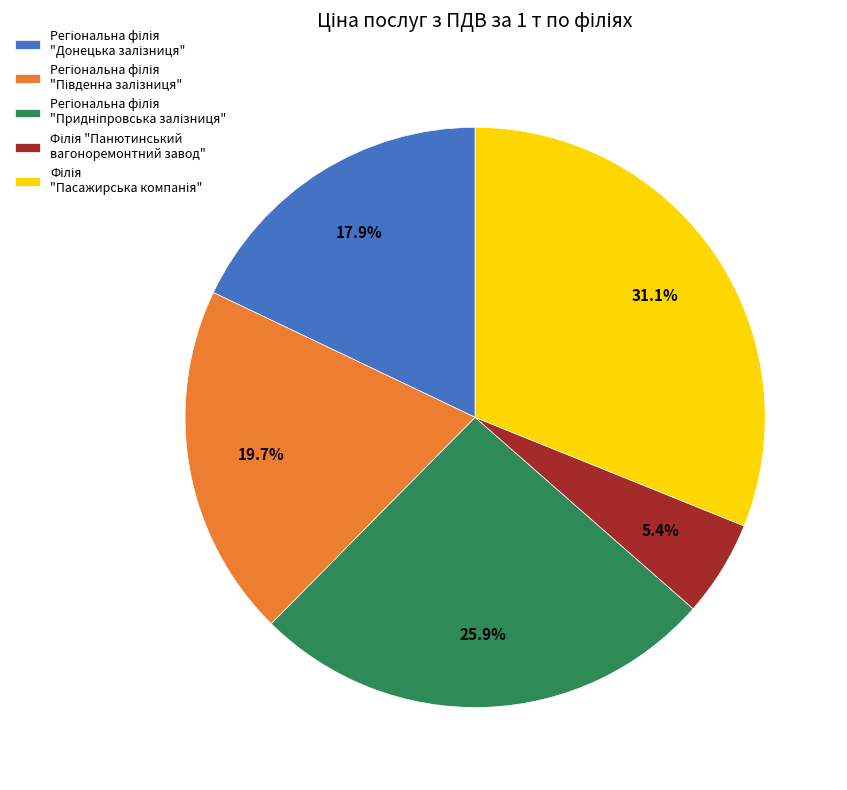

Is there a majority slice in this chart?

No